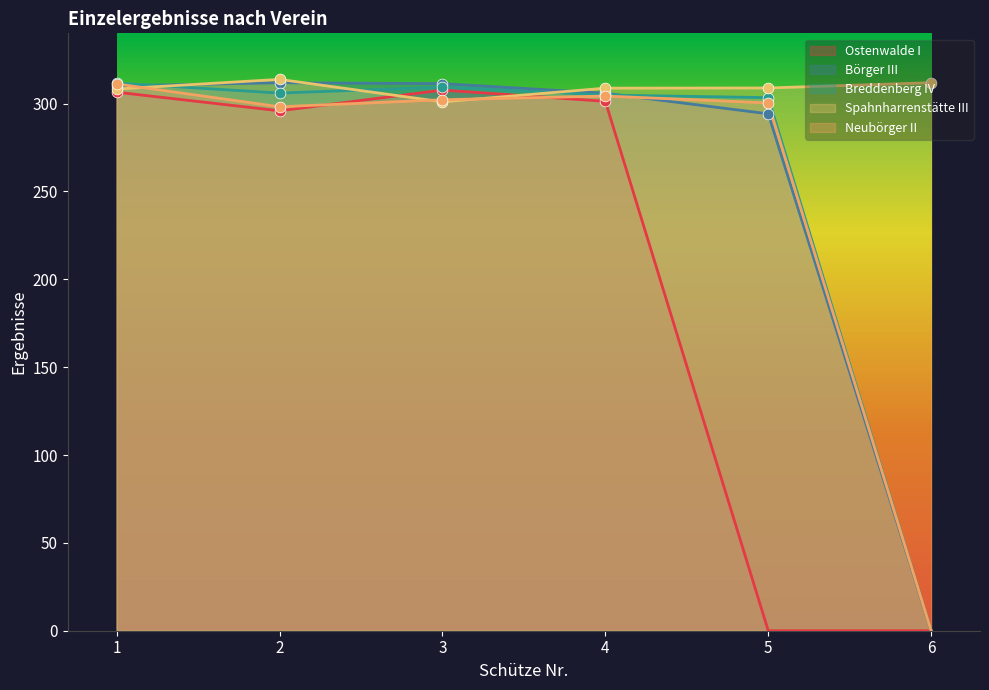

At how many categories does at least one series exceed 56?

6